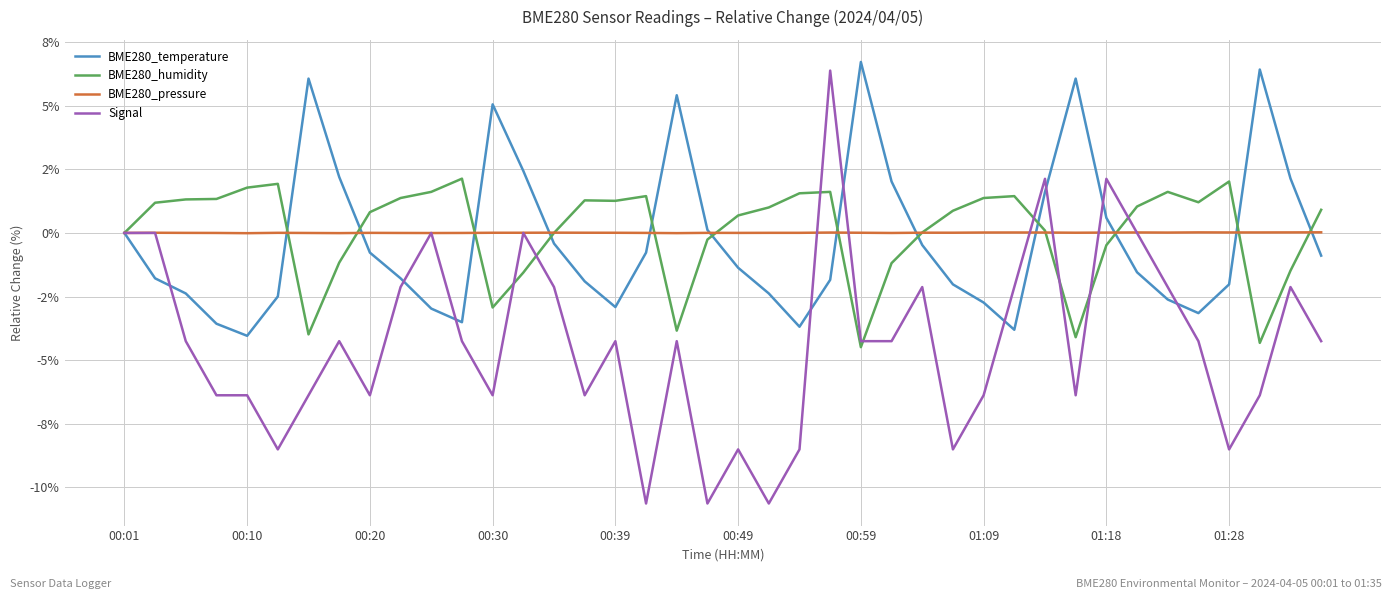

List the series in order of their peak value, lowest first.

BME280_pressure, BME280_humidity, Signal, BME280_temperature